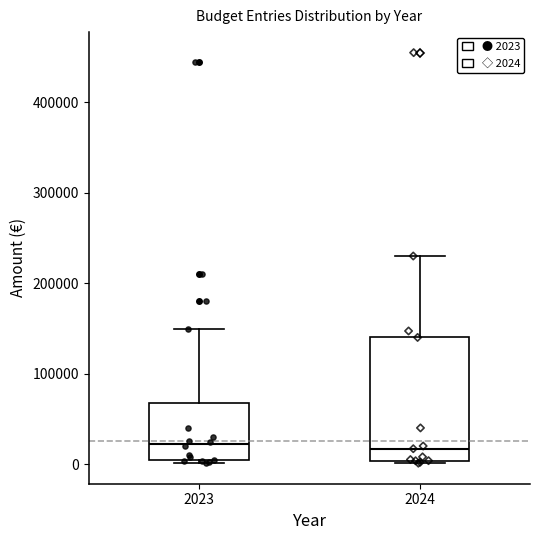

Where does the upper whisker of the box at x = 2023 end on the y-axis? The values are not printed on the chart, so give them approximately, as read against the axis.

150000